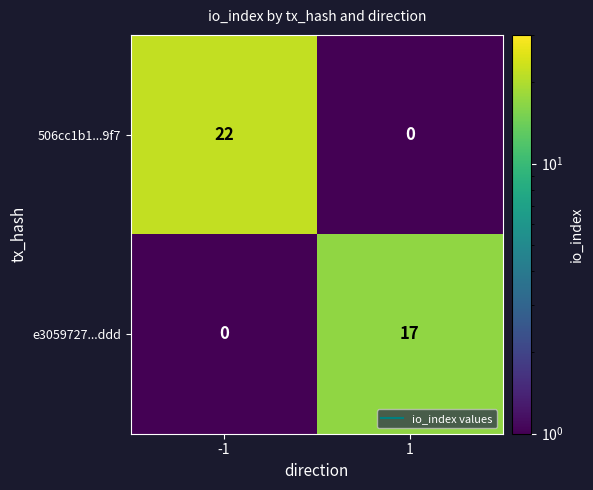

The 506cc1b1...9f7 series shows 15 at -1. True or false?

False